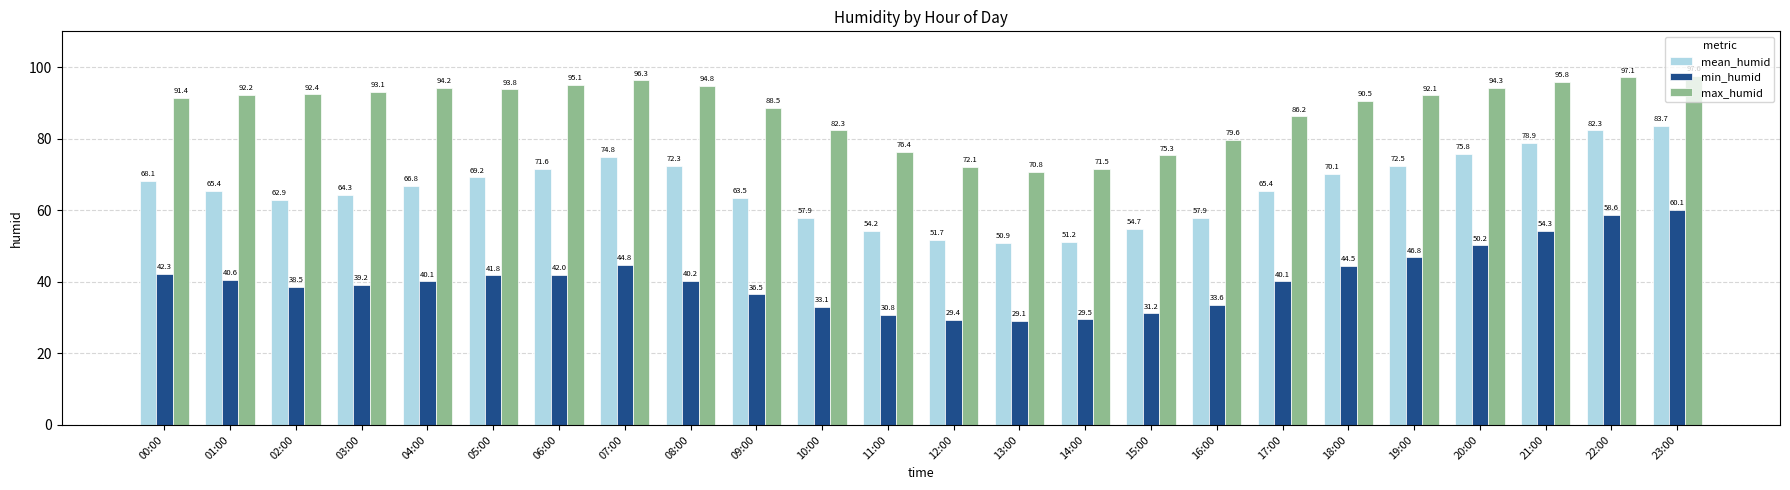

Which label corresponds to the largest value in the chart?

23:00